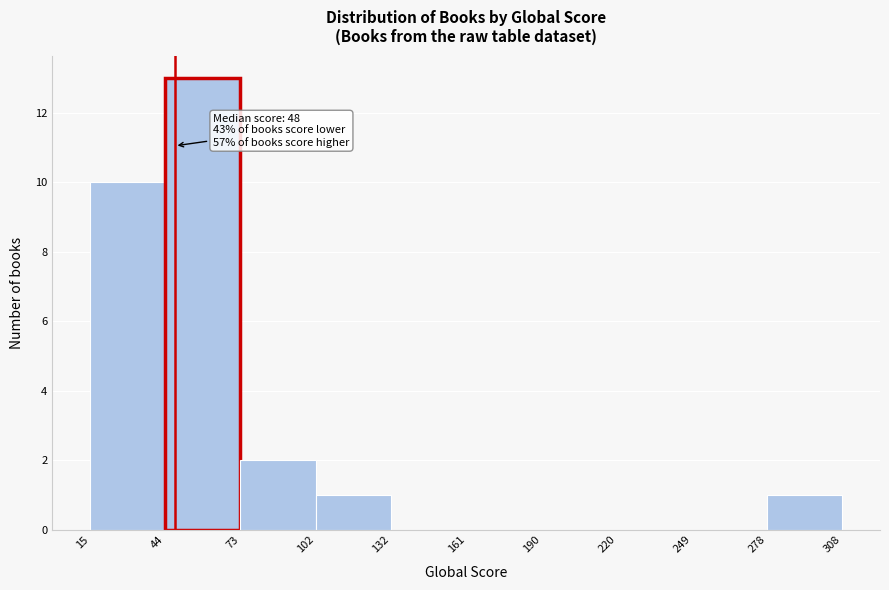

Over which range of the x-axis is the bar tallest?

44 to 73